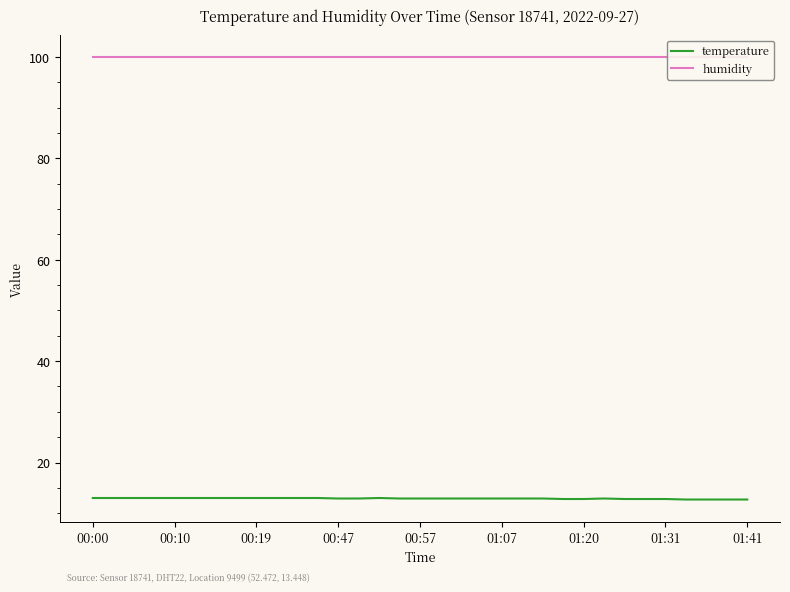

Which series has the largest total across all categories?

humidity